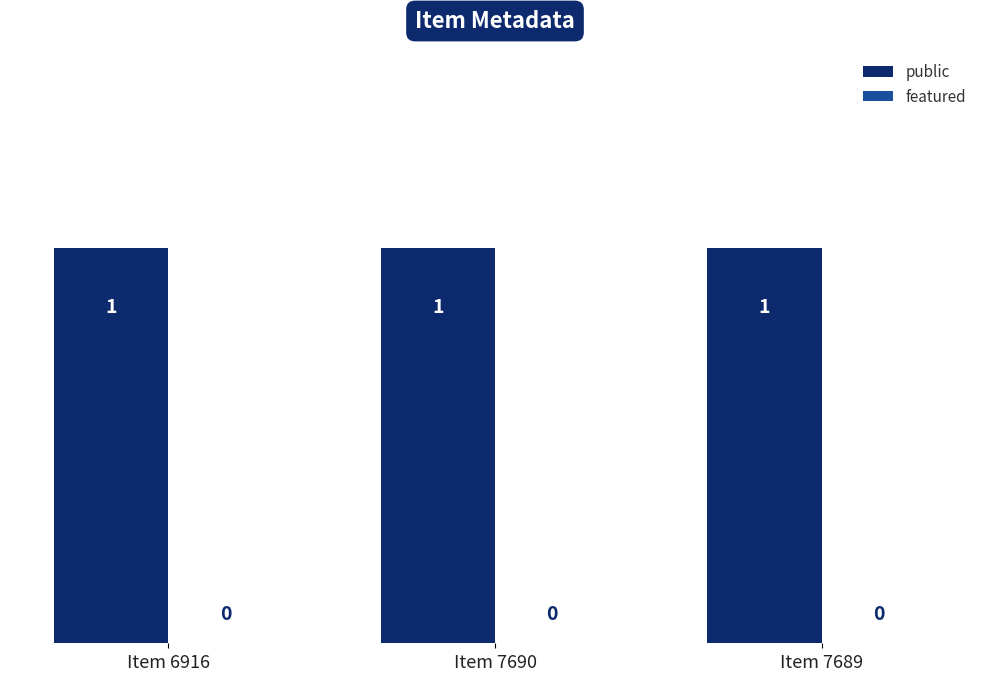

What is the label of the 1st bar from the right?

Item 7689